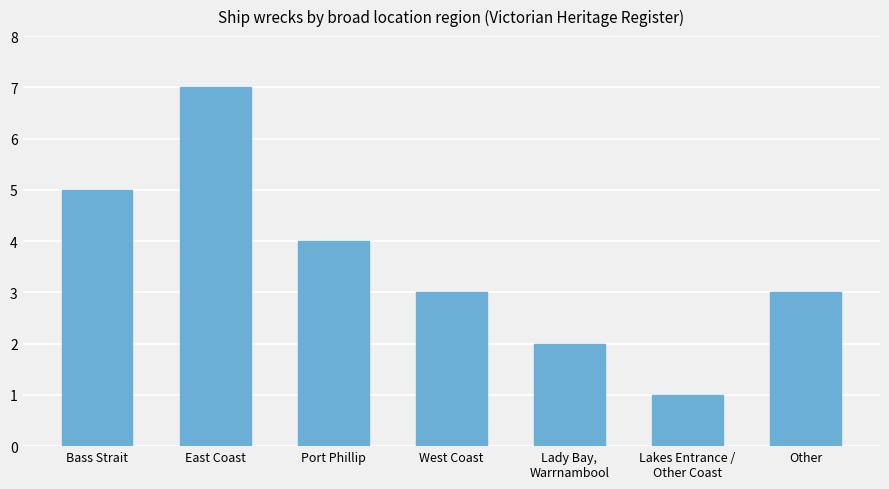

Is it true that the value at Lakes Entrance /
Other Coast is 2?

False